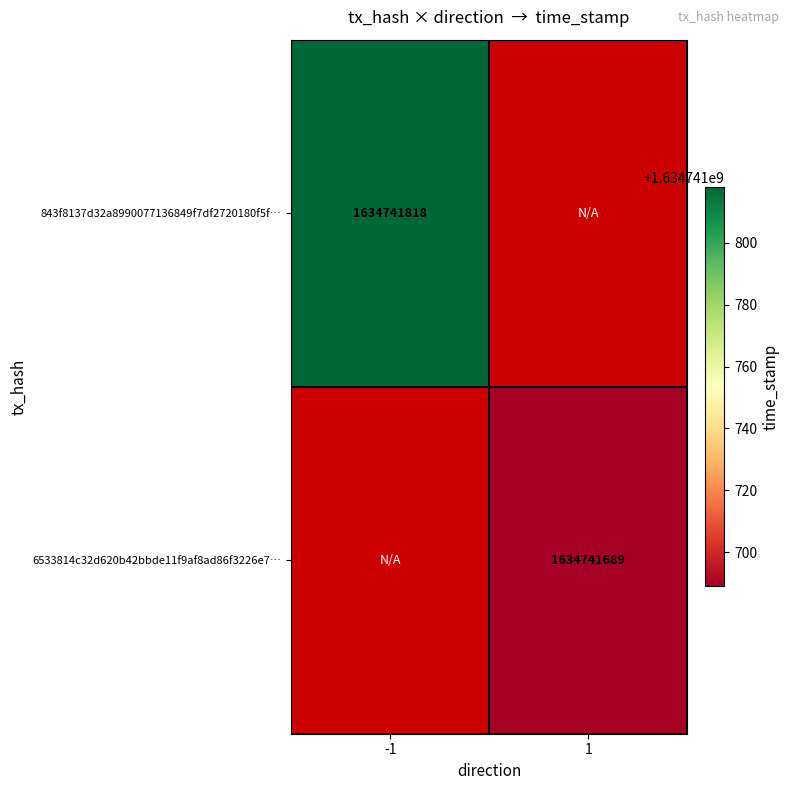

Which label corresponds to the smallest value in the chart?

1